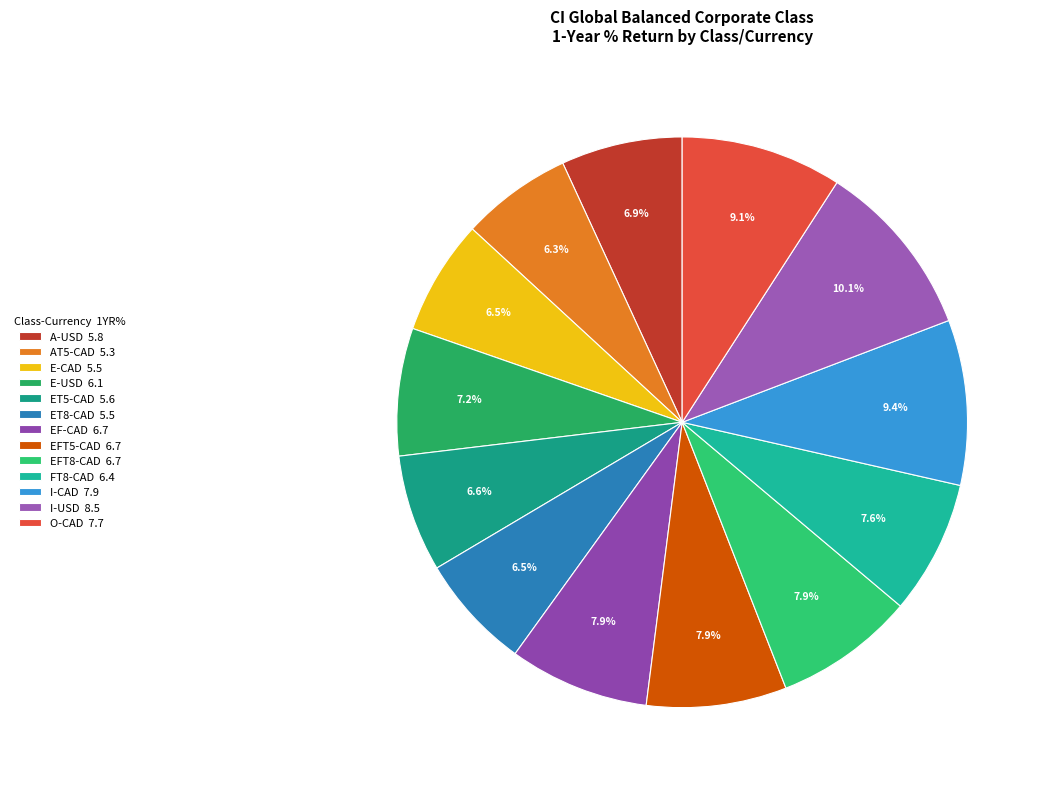

To the nearest percent, what is the average slice percentage?

8%